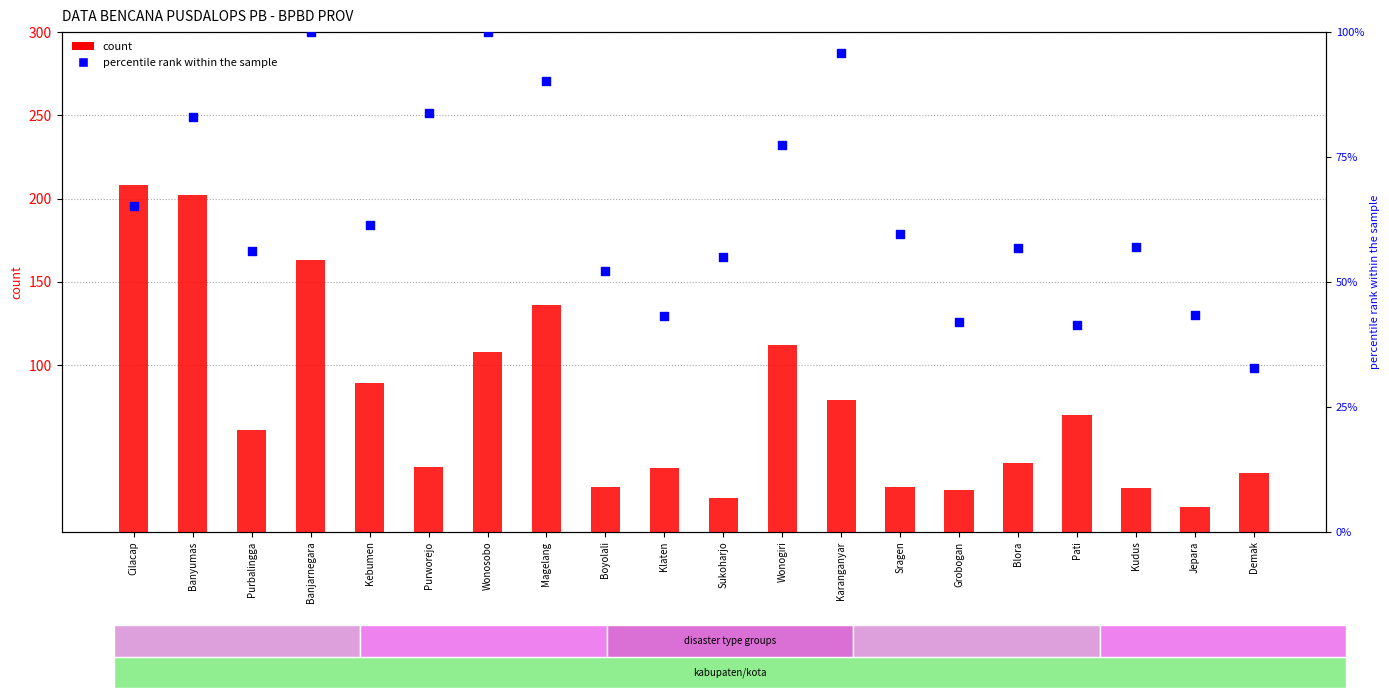

Which series has the largest Y range (max minus min)?

count